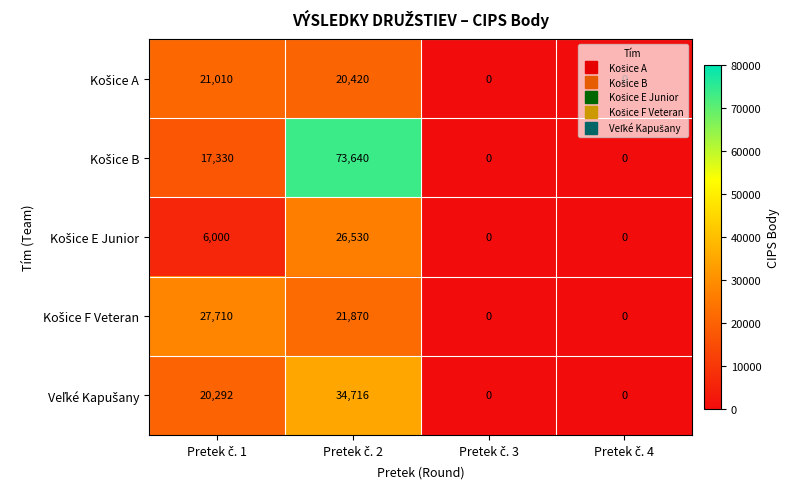

Which series has the largest total across all categories?

Košice B